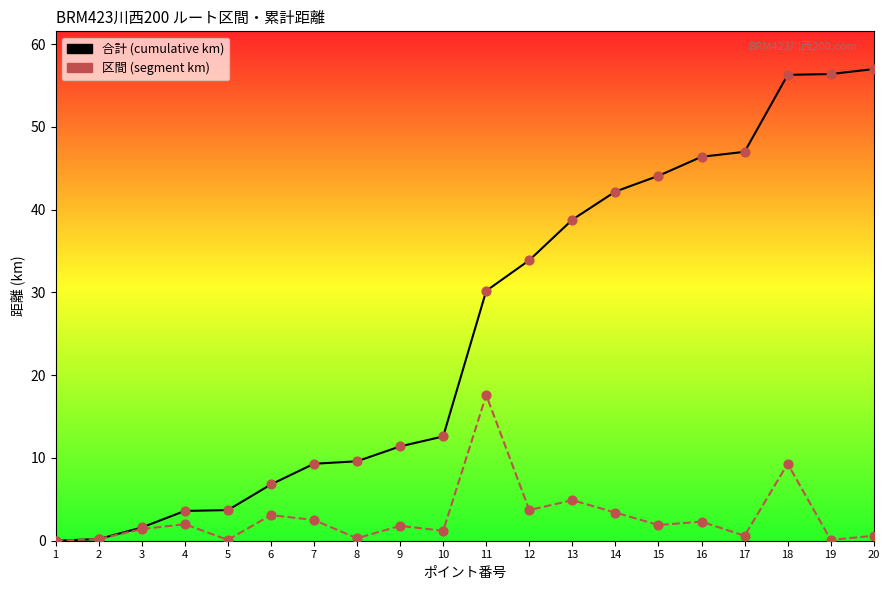

Which series reaches the maximum Y coordinate?

合計 (cumulative km)